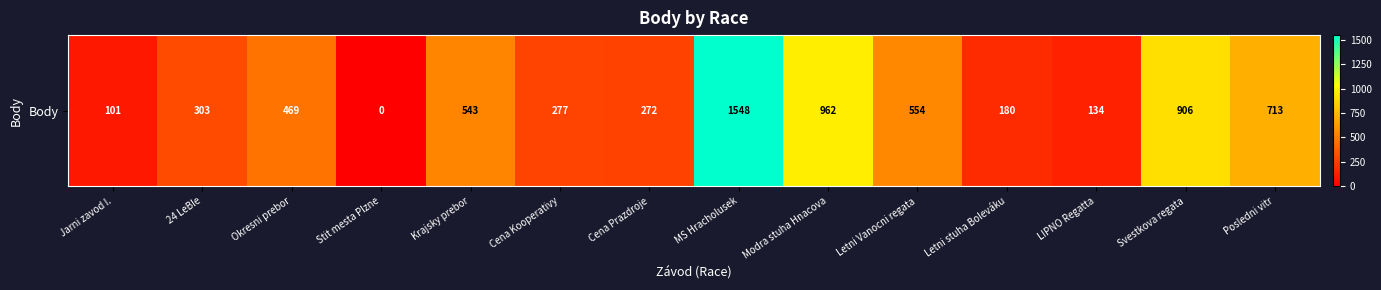

Which has a higher value, 24 LeBle or Cena Kooperativy?

24 LeBle